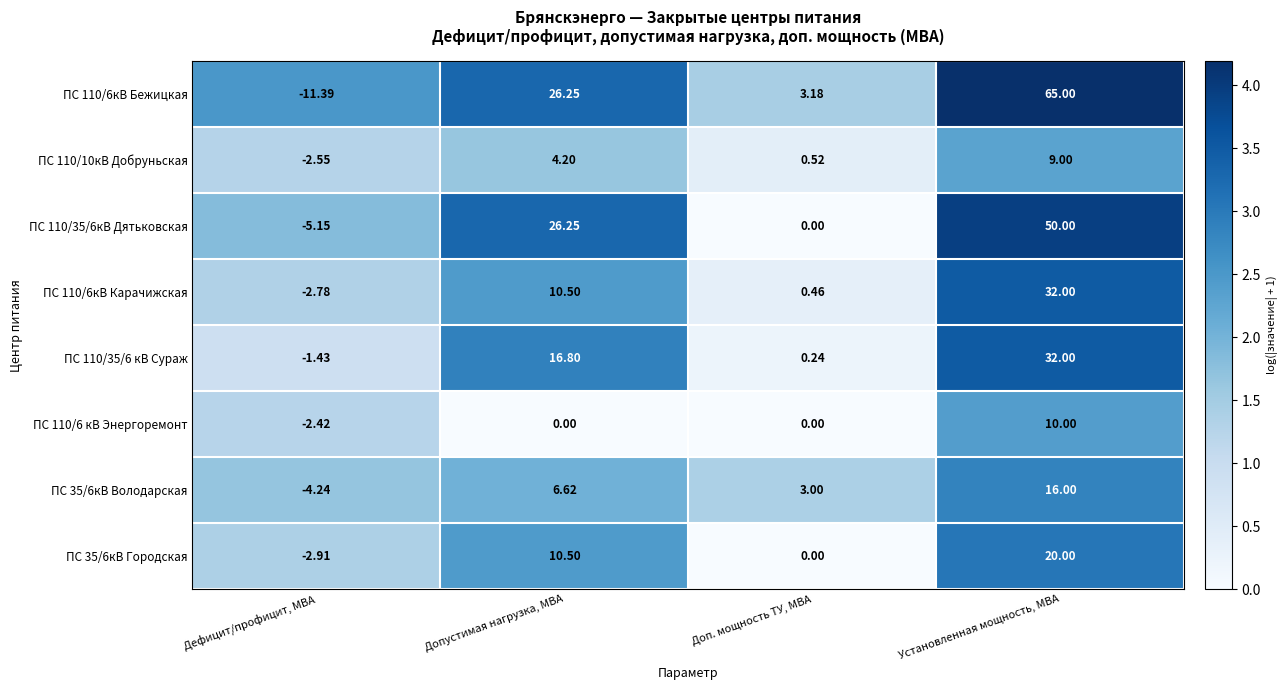

Which label corresponds to the smallest value in the chart?

Дефицит/профицит, МВА